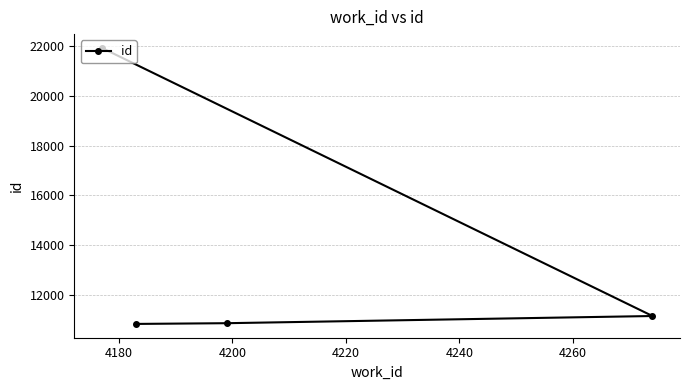

True or false: there are more than 0 points higher than both neighbors.

False